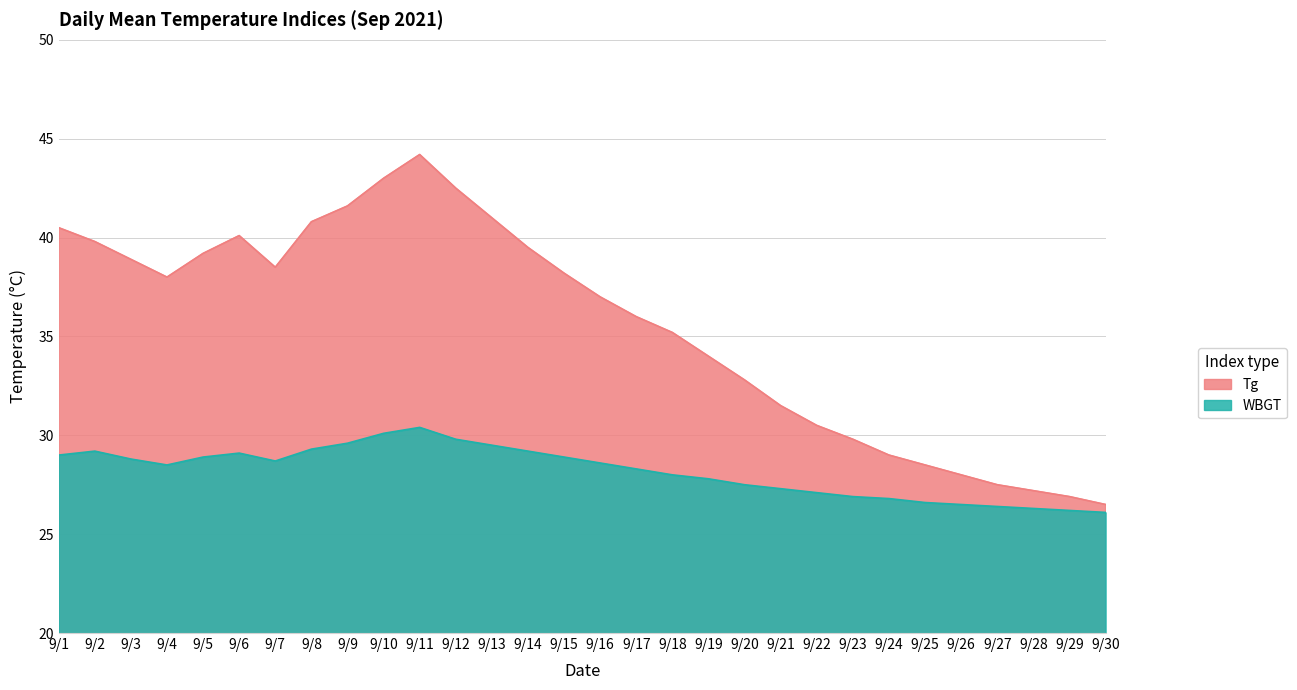

How many lines are shown in the chart?

2